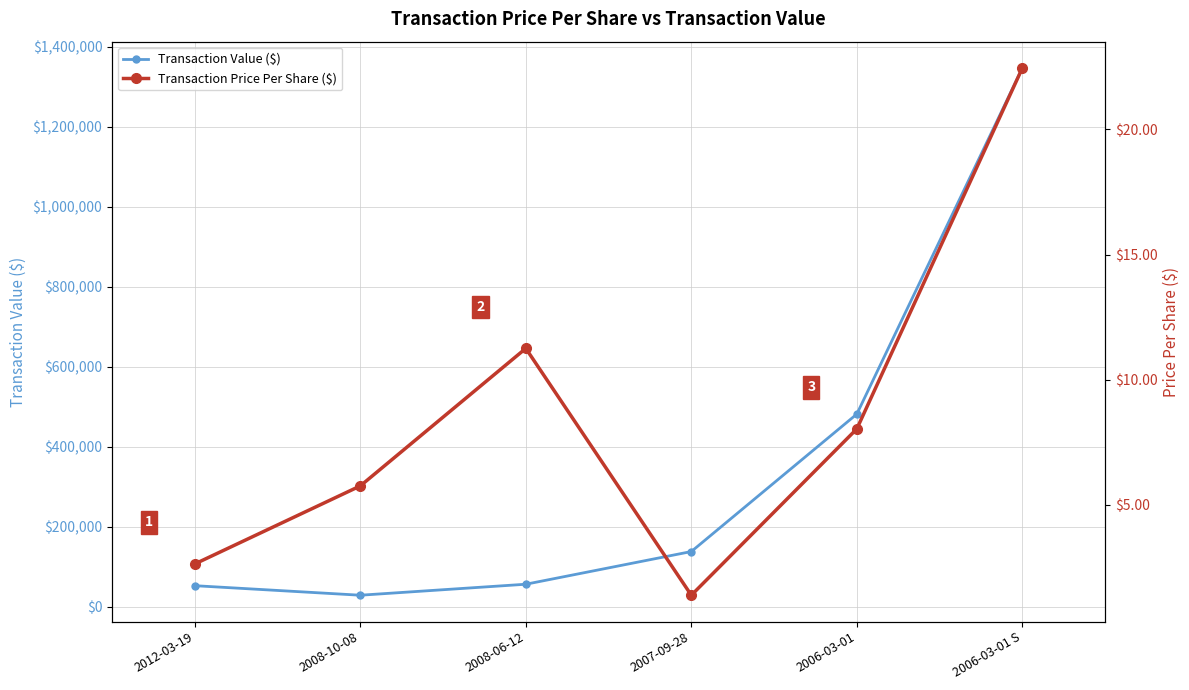

Between 2008-06-12 and 2007-09-28, which series saw the biggest shift?

Transaction Value ($)